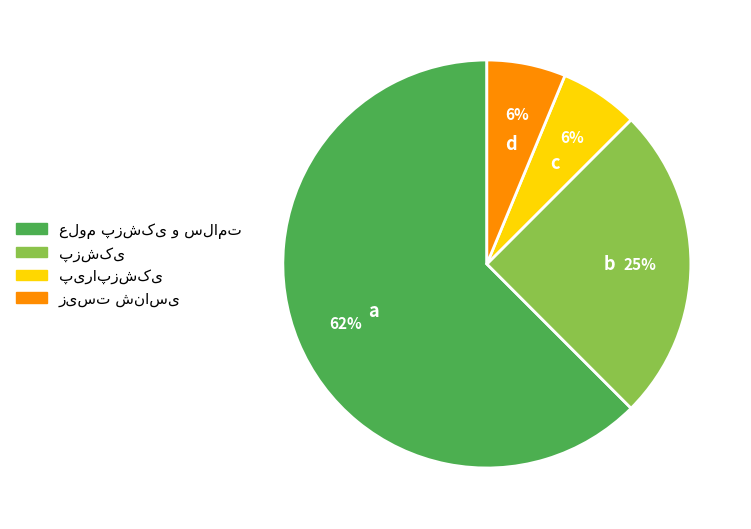

Does any single category account for the majority?

Yes